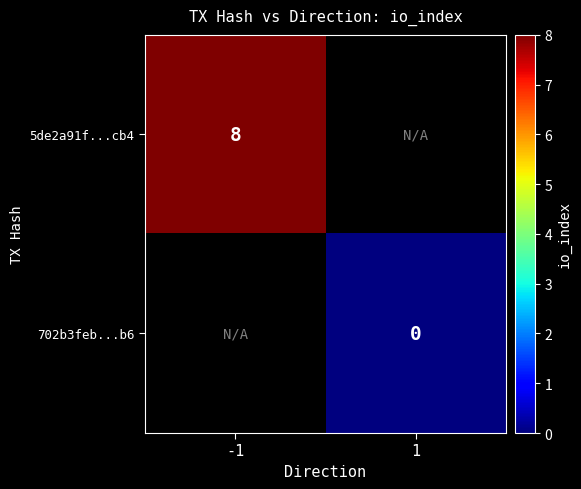

Is it true that 5de2a91f...cb4 equals 3 at -1?

False